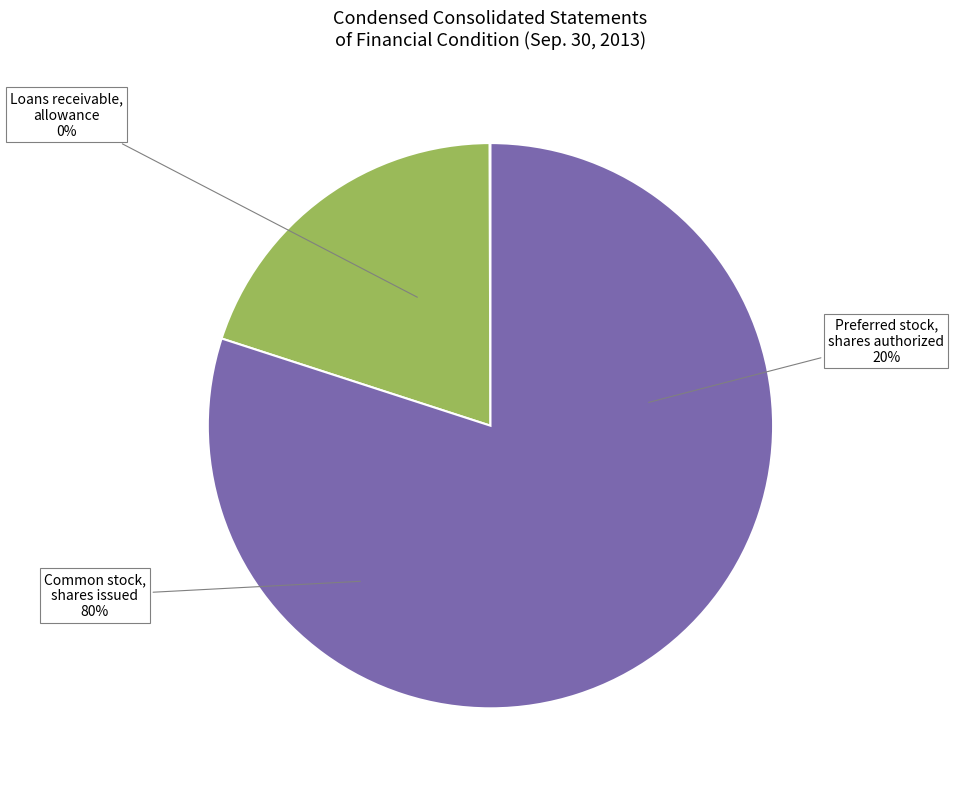

Which category has the biggest portion of the pie?

Common stock, shares issued